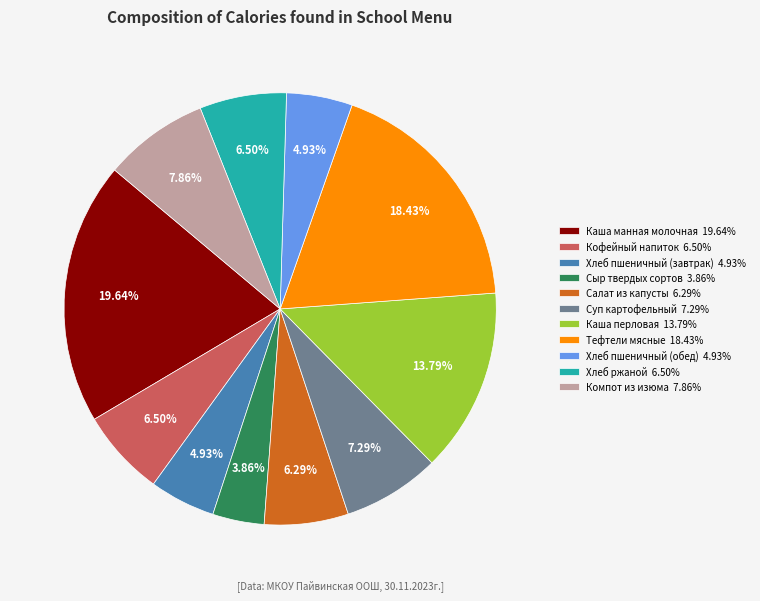

How many segments does this pie chart have?

11